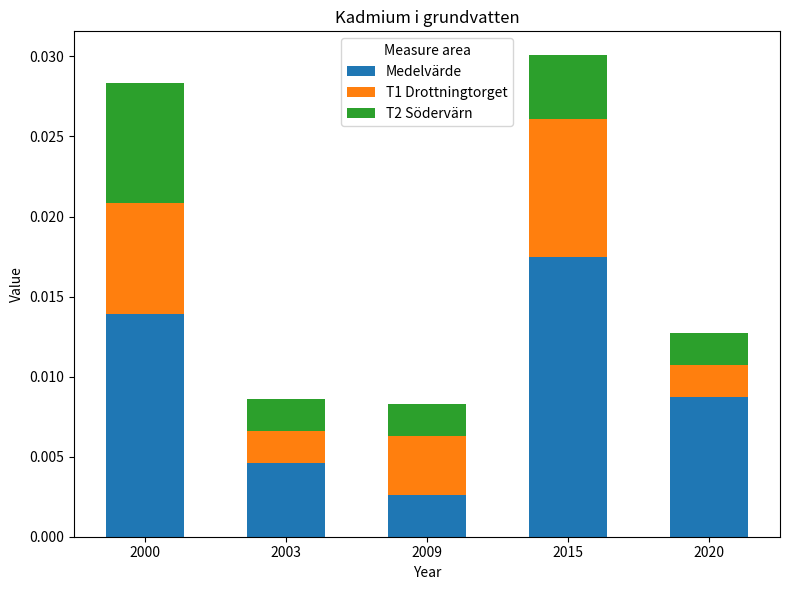

At which label does Medelvärde reach its peak?

2015